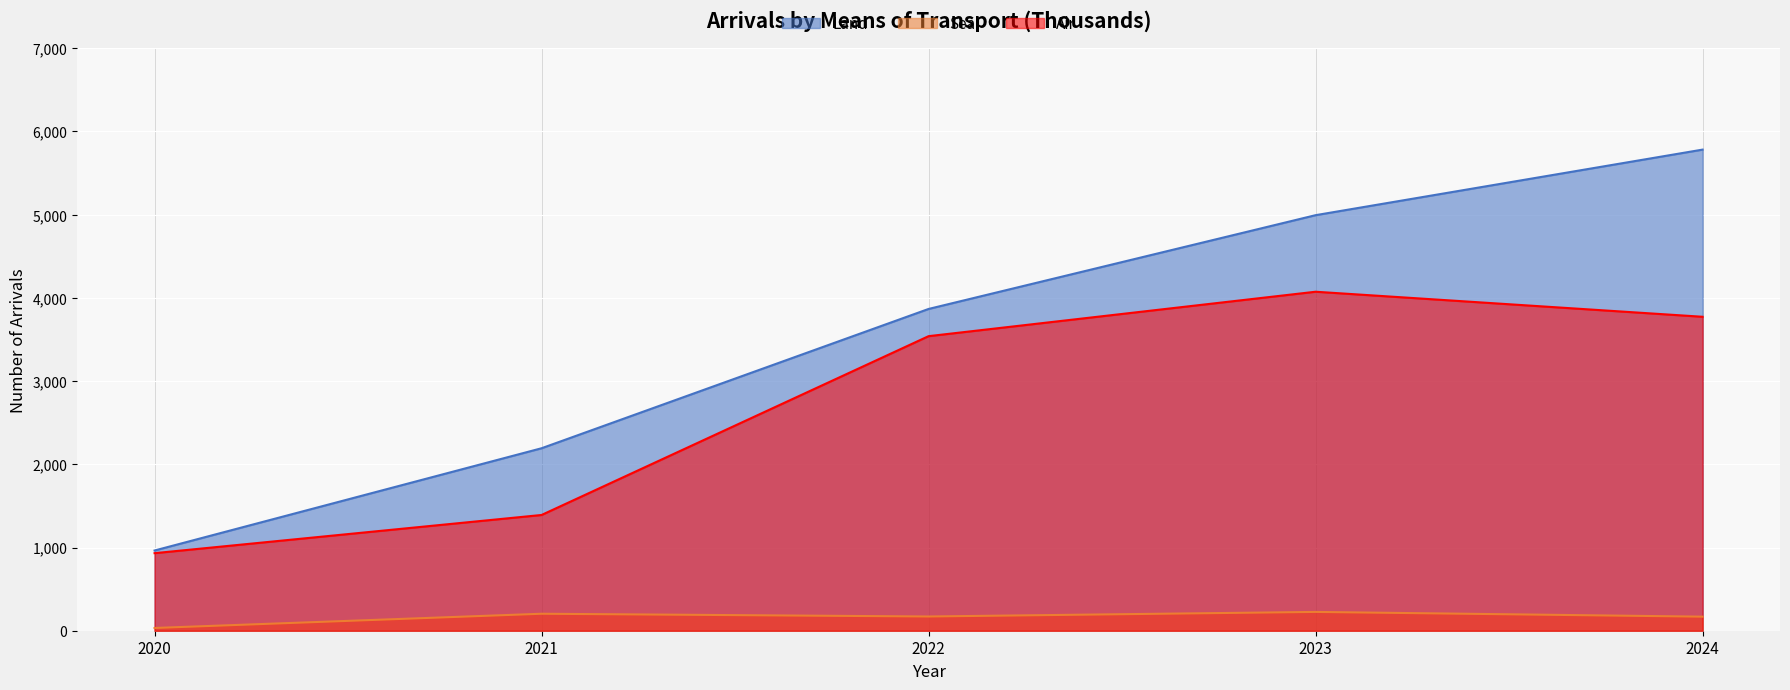

At which label does Land first exceed 3867?

2023